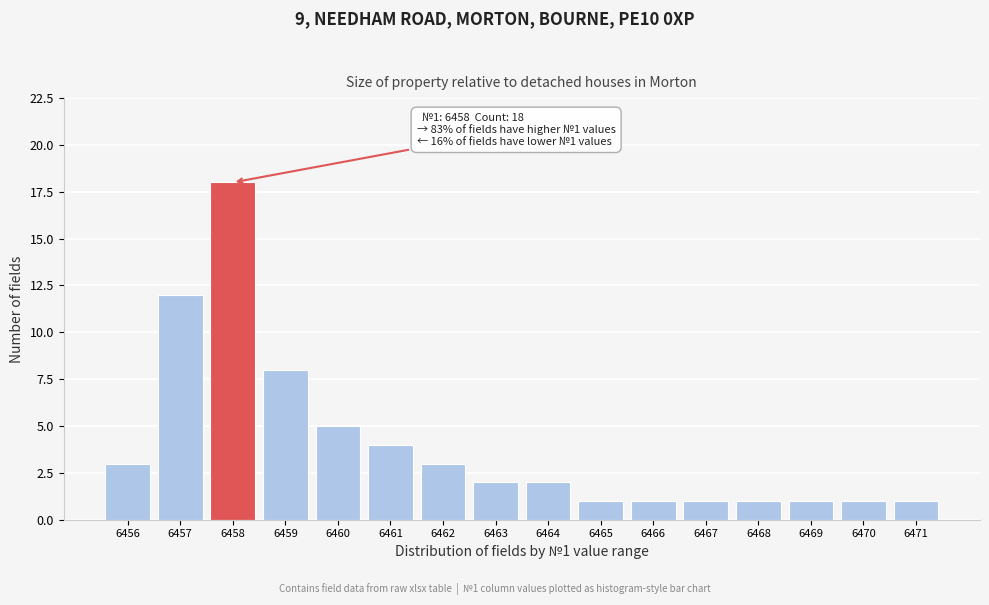

Reading left to right, what are all the values shown in this chart?

6456=3	6457=12	6458=18	6459=8	6460=5	6461=4	6462=3	6463=2	6464=2	6465=1	6466=1	6467=1	6468=1	6469=1	6470=1	6471=1